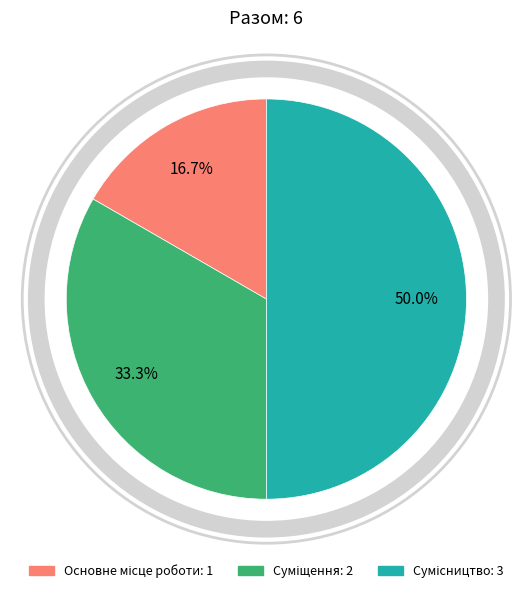

How many slices are in this pie chart?

3